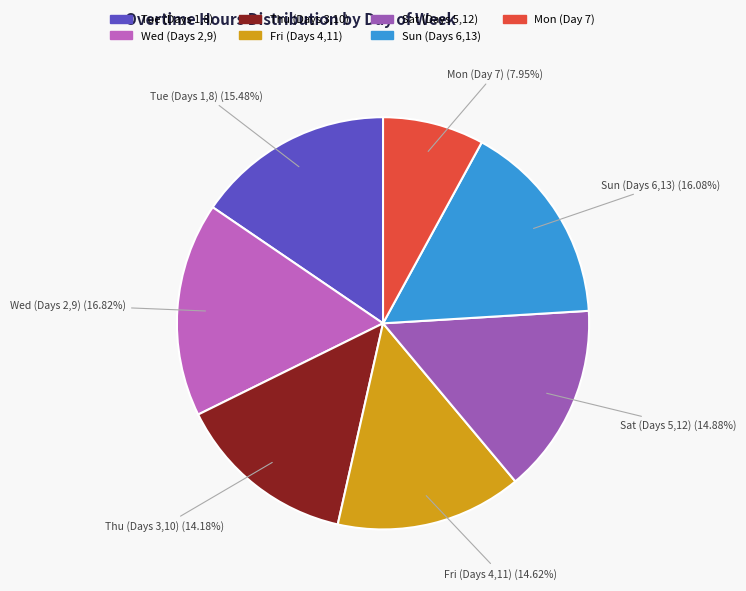

What is the largest slice in the pie chart?

Wed (Days 2,9)